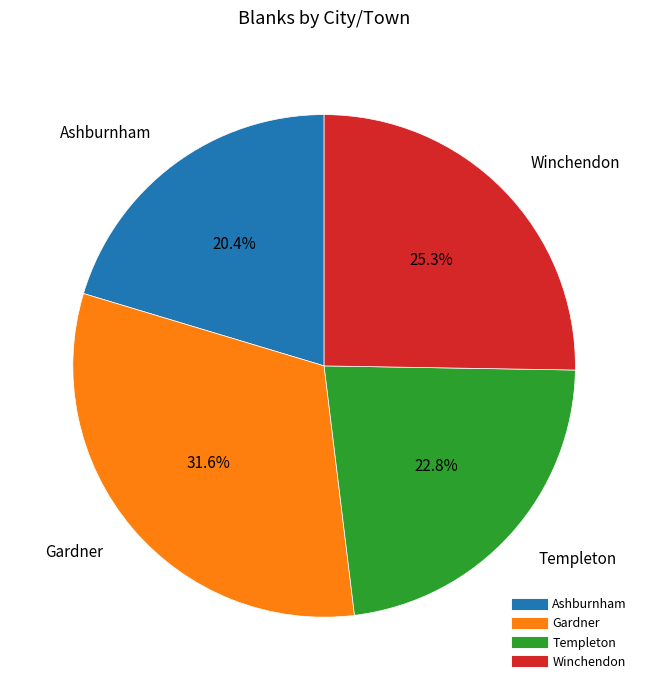

How many slices are in this pie chart?

4